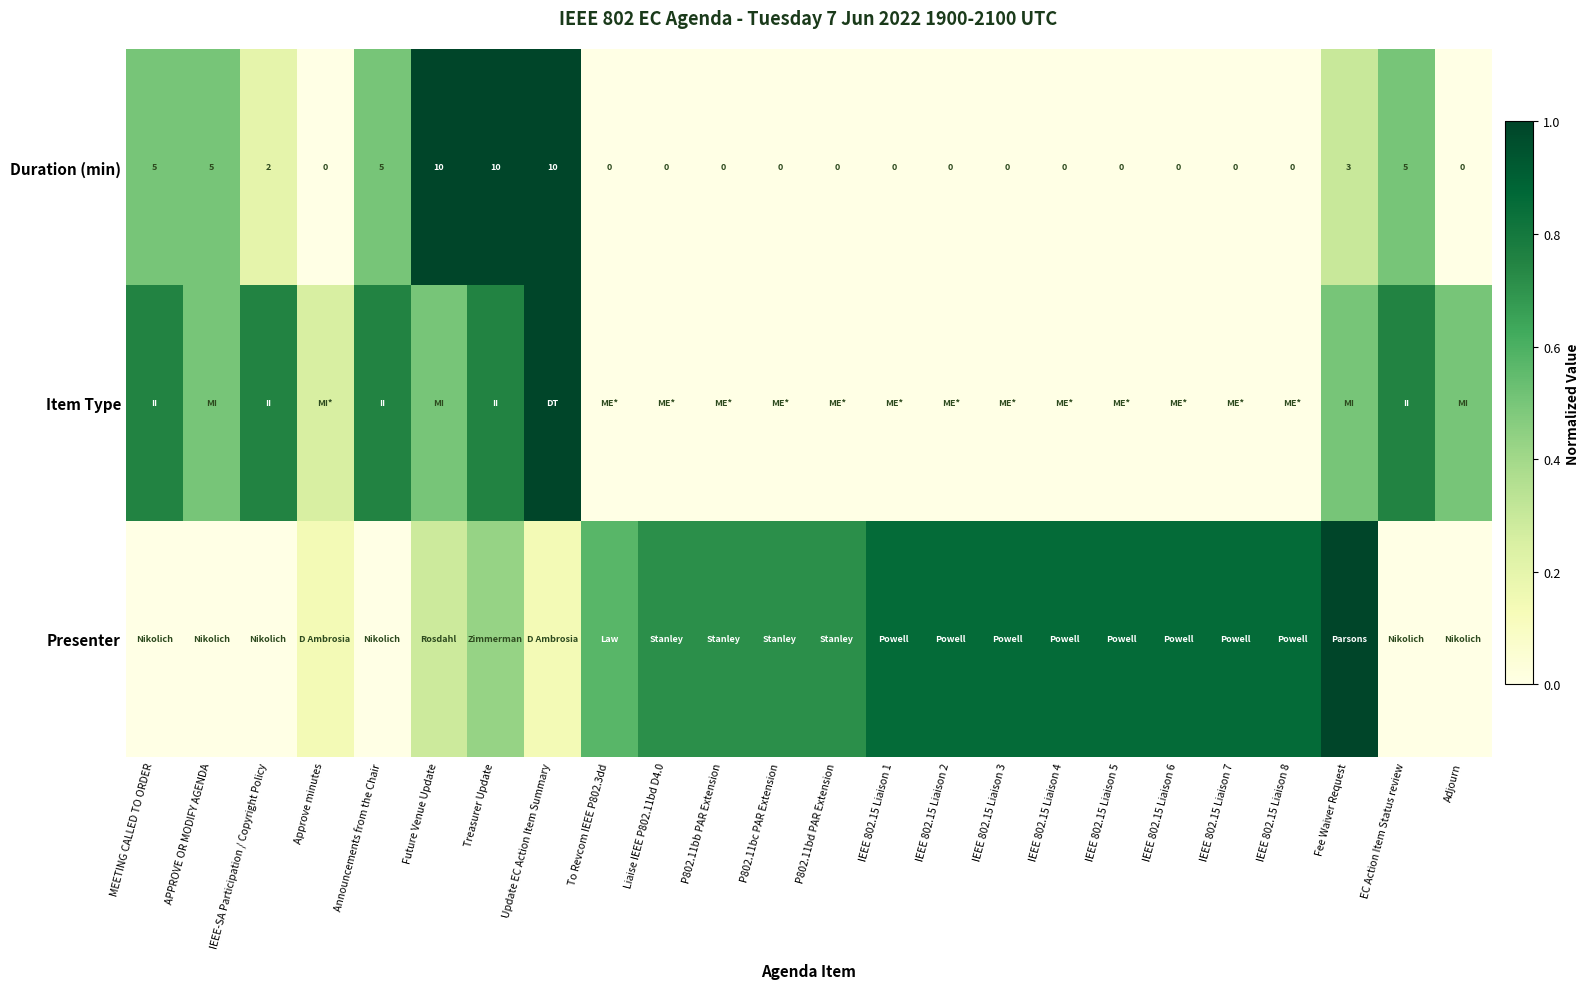

At which category is the sum across all series the highest?

Treasurer Update